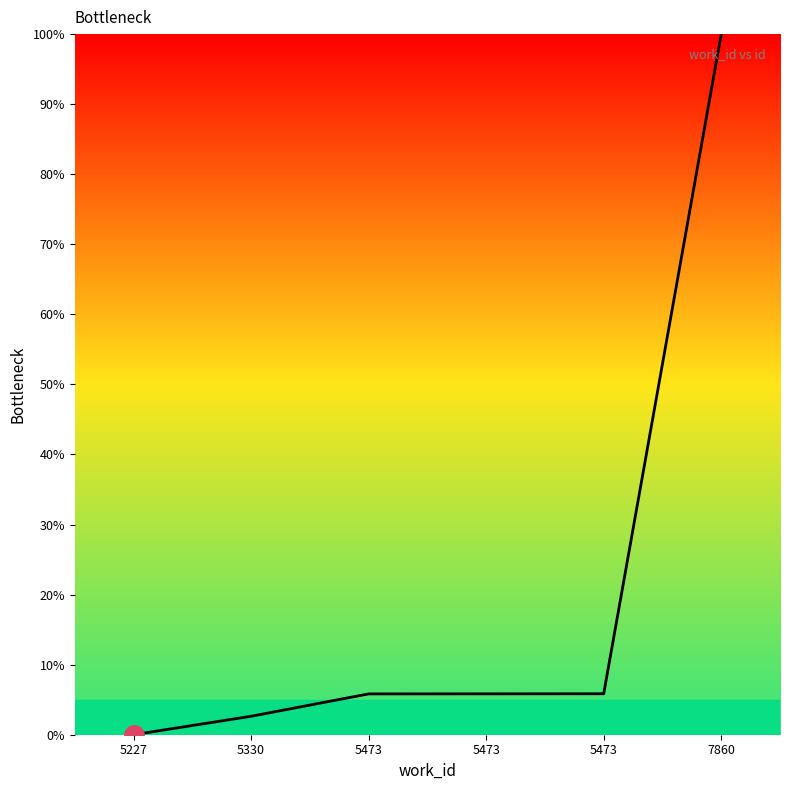

What is the difference between the second highest and minimum values?

5.8